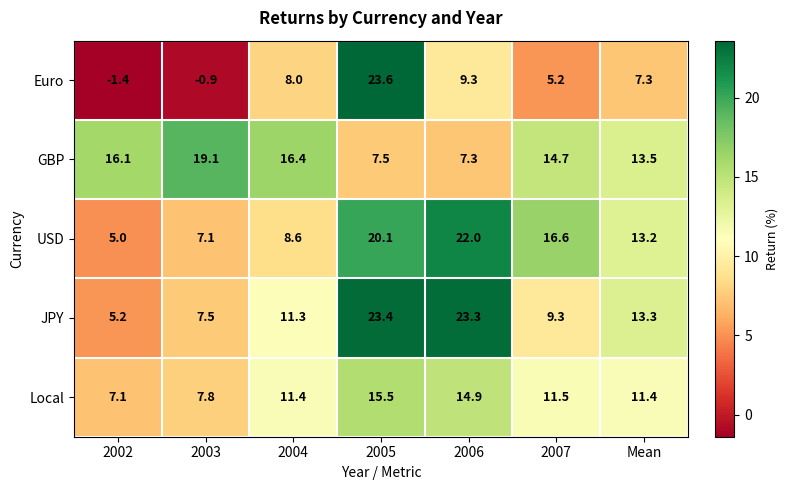

Read the GBP value at 2007.

14.7